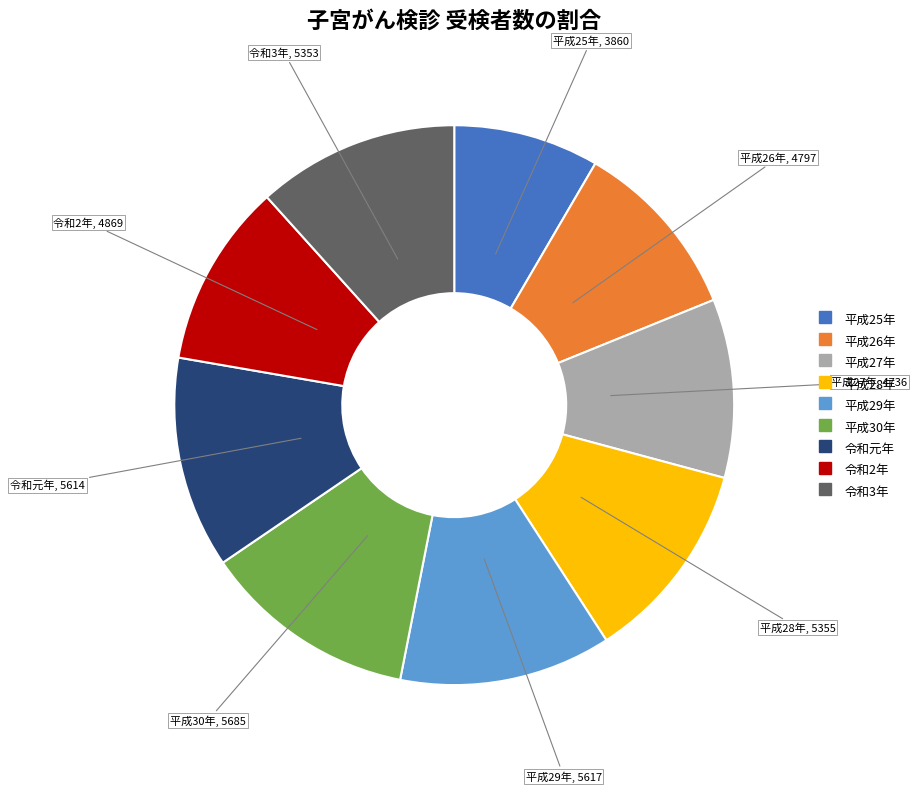

Is it true that 平成27年 is 20% of the pie?

False